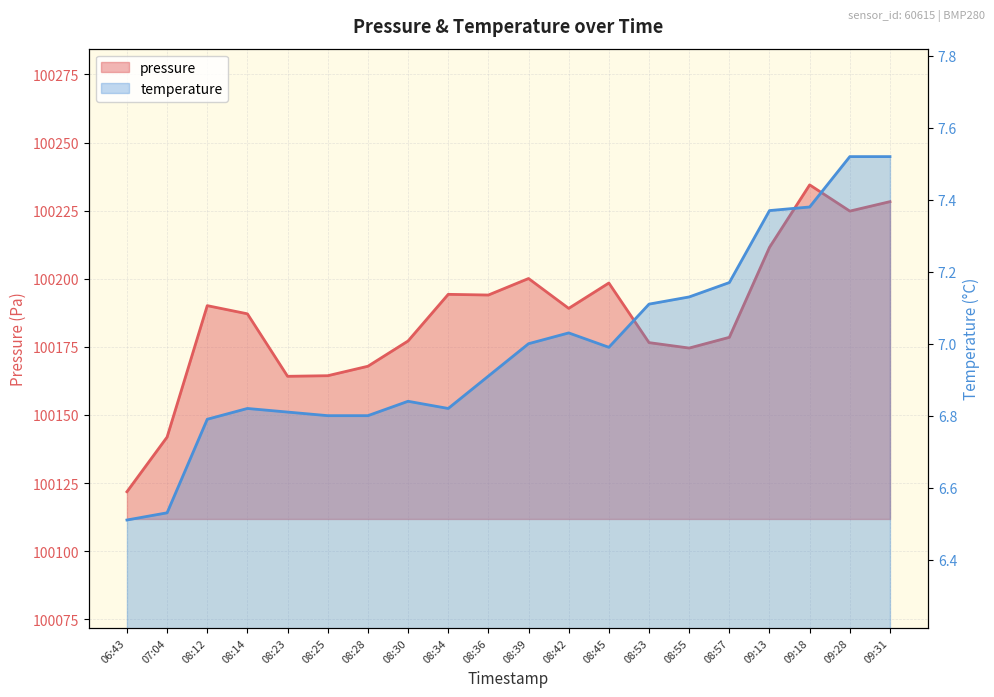

In temperature, how many points are lower than both neighbors (excluding endpoints)?

2